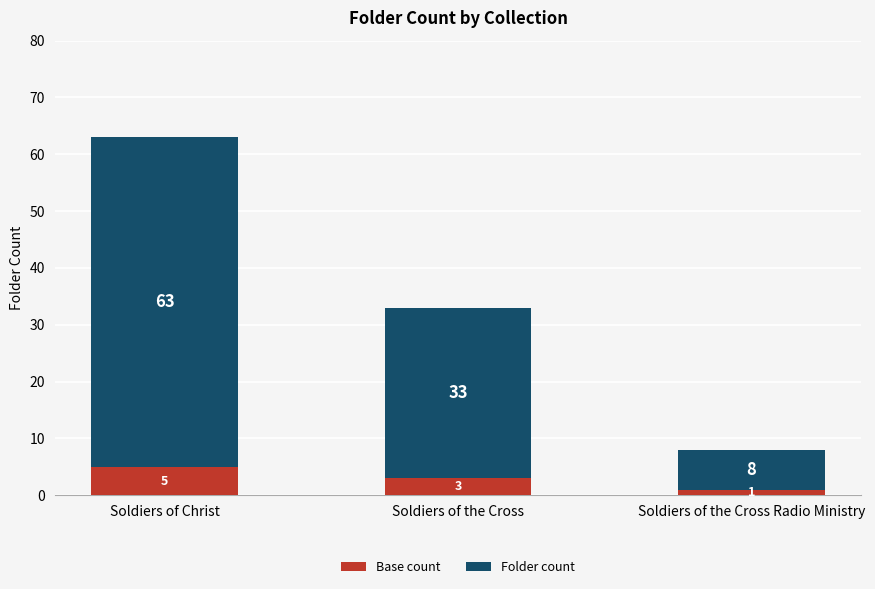

Rank the categories by Base count value from lowest to highest.

Soldiers of the Cross Radio Ministry, Soldiers of the Cross, Soldiers of Christ